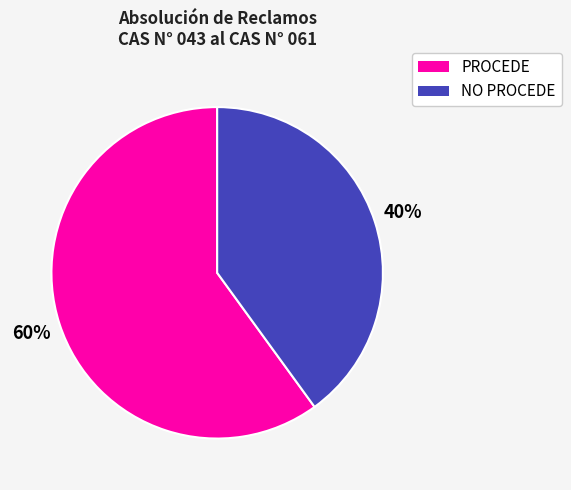

Does PROCEDE represent more than half of the total?

Yes